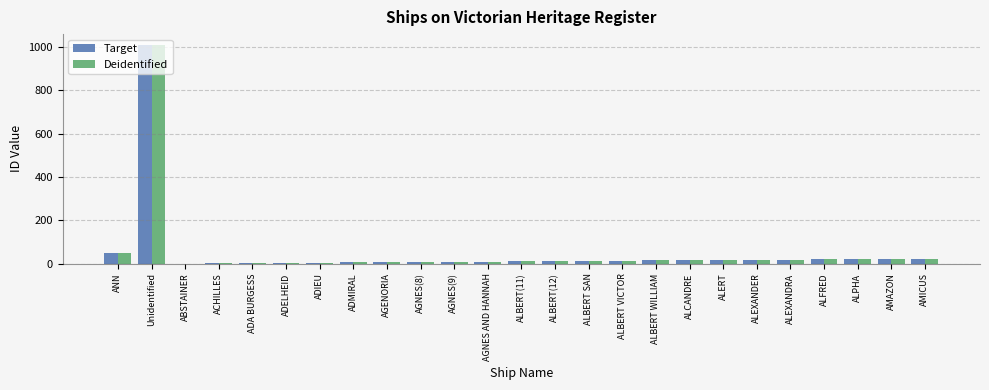

What is the sum of all Deidentified values?

1339